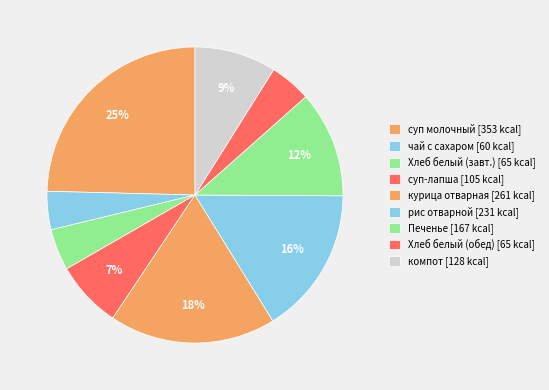

To the nearest percent, what is the average slice percentage?

11%